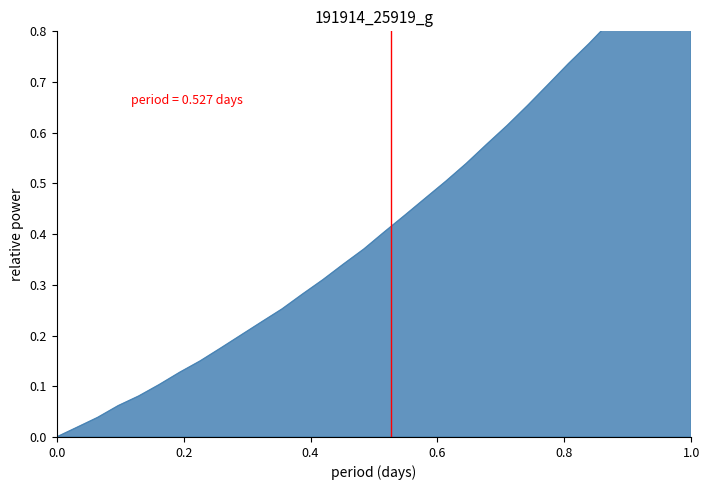

What is the difference between the maximum and minimum values?

1.0